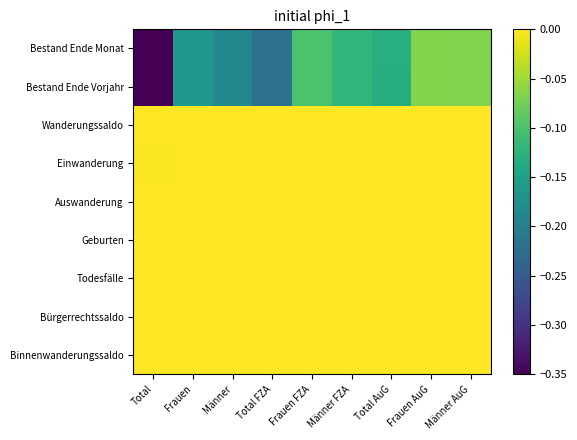

Reading left to right, what are all the values shown in this chart?

Bestand Ende Monat: Total=-0.3	Frauen=-0.2	Männer=-0.2	Total FZA=-0.2	Frauen FZA=-0.1	Männer FZA=-0.1	Total AuG=-0.1	Frauen AuG=-0.1	Männer AuG=-0.1
Bestand Ende Vorjahr: Total=-0.3	Frauen=-0.2	Männer=-0.2	Total FZA=-0.2	Frauen FZA=-0.1	Männer FZA=-0.1	Total AuG=-0.1	Frauen AuG=-0.1	Männer AuG=-0.1
Wanderungssaldo: Total=-0.0	Frauen=-0.0	Männer=-0.0	Total FZA=-0.0	Frauen FZA=-0.0	Männer FZA=-0.0	Total AuG=-0.0	Frauen AuG=-0.0	Männer AuG=-0.0
Einwanderung: Total=-0.0	Frauen=-0.0	Männer=-0.0	Total FZA=-0.0	Frauen FZA=-0.0	Männer FZA=-0.0	Total AuG=-0.0	Frauen AuG=-0.0	Männer AuG=-0.0
Auswanderung: Total=-0.0	Frauen=-0.0	Männer=-0.0	Total FZA=-0.0	Frauen FZA=-0.0	Männer FZA=-0.0	Total AuG=-0.0	Frauen AuG=-0.0	Männer AuG=-0.0
Geburten: Total=-0.0	Frauen=-0.0	Männer=-0.0	Total FZA=-0.0	Frauen FZA=-0.0	Männer FZA=-0.0	Total AuG=-0.0	Frauen AuG=-0.0	Männer AuG=-0.0
Todesfälle: Total=-0.0	Frauen=-0.0	Männer=-0.0	Total FZA=-0.0	Frauen FZA=-0.0	Männer FZA=-0.0	Total AuG=-0.0	Frauen AuG=-0.0	Männer AuG=-0.0
Bürgerrechtssaldo: Total=-0.0	Frauen=-0.0	Männer=-0.0	Total FZA=-0.0	Frauen FZA=-0.0	Männer FZA=-0.0	Total AuG=-0.0	Frauen AuG=-0.0	Männer AuG=-0.0
Binnenwanderungssaldo: Total=-0.0	Frauen=-0.0	Männer=-0.0	Total FZA=-0.0	Frauen FZA=-0.0	Männer FZA=-0.0	Total AuG=-0.0	Frauen AuG=-0.0	Männer AuG=-0.0